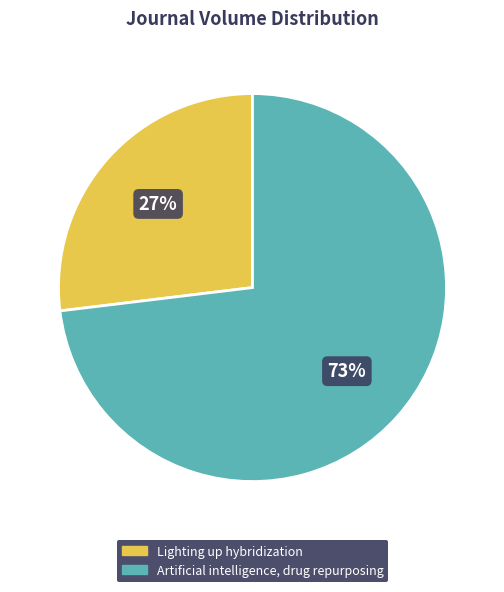

Count the number of slices in the pie.

2